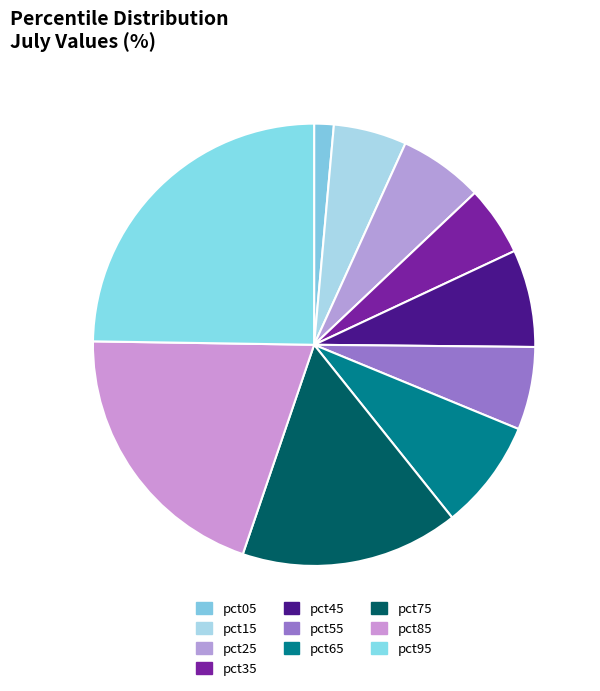

What percentage is NOT represented by pct15?

94.7%